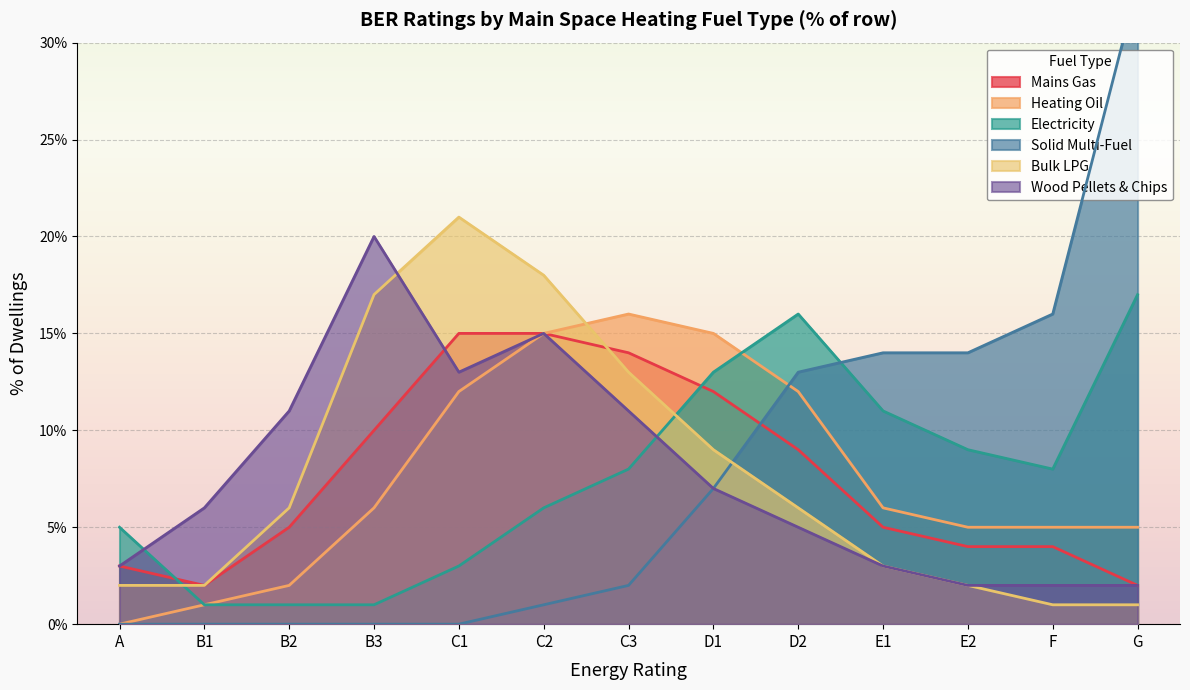

What are all the series names shown in the legend?

Mains Gas, Heating Oil, Electricity, Solid Multi-Fuel, Bulk LPG, Wood Pellets & Chips